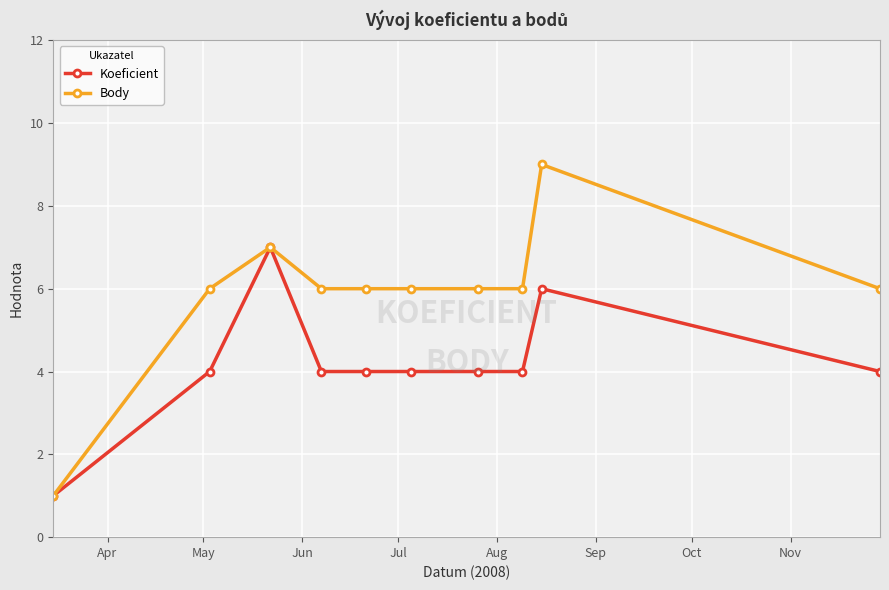

What is the value of the Body point at the 8th from the left?

6